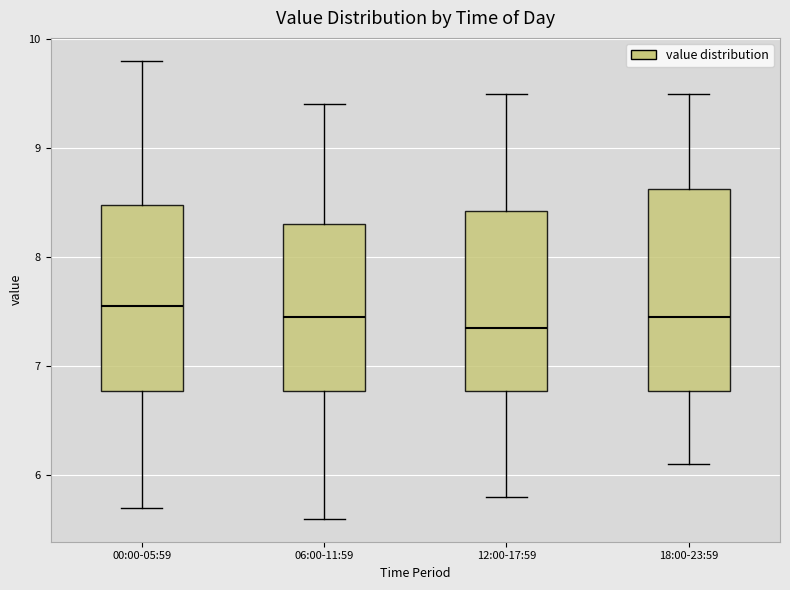

Reading left to right, read every box against the y-axis: the position of its median line, the range the box covers, and the ends of its whiskers. The values are not printed on the chart, so give them approximately, as read against the axis.

00:00-05:59: median 7.6, box 6.8 to 8.5, whiskers 5.7 to 9.8
06:00-11:59: median 7.5, box 6.8 to 8.3, whiskers 5.6 to 9.4
12:00-17:59: median 7.4, box 6.8 to 8.4, whiskers 5.8 to 9.5
18:00-23:59: median 7.5, box 6.8 to 8.6, whiskers 6.1 to 9.5